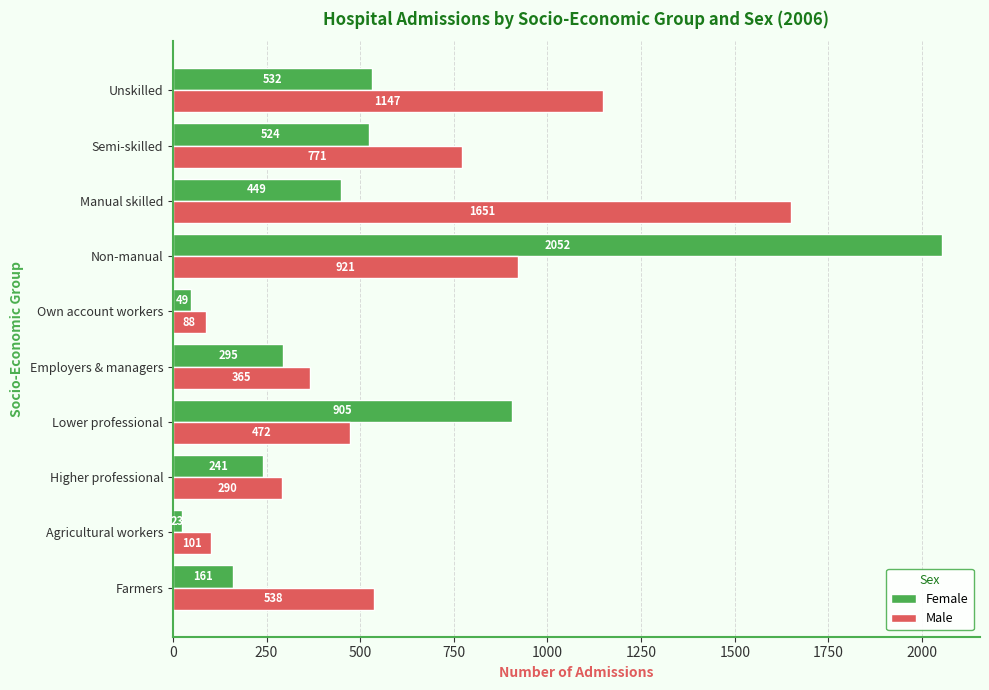

Between Employers & managers and Own account workers, which series saw the biggest shift?

Male